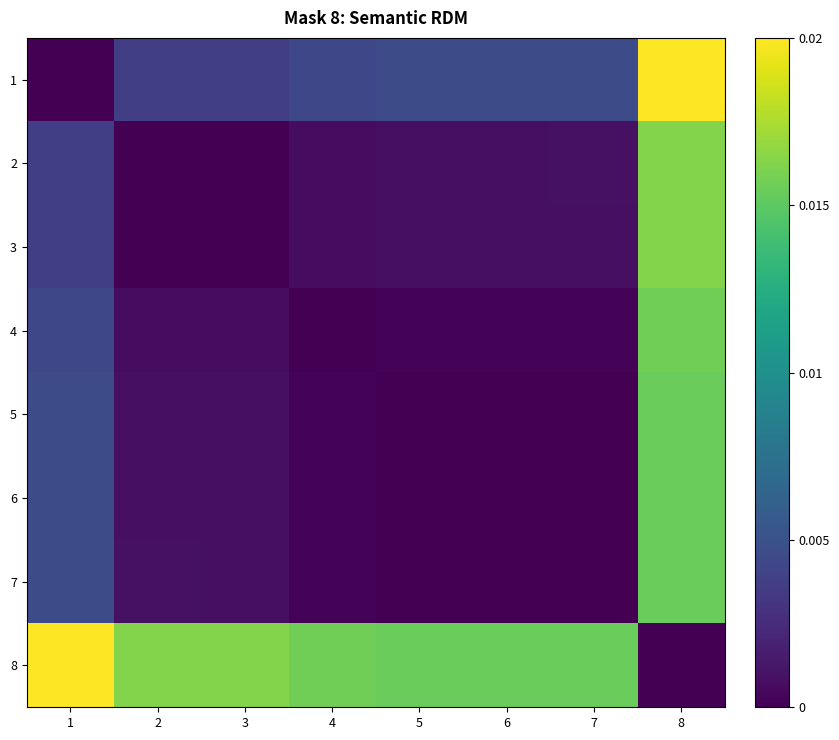

Between 7 and 2, which is larger?

7